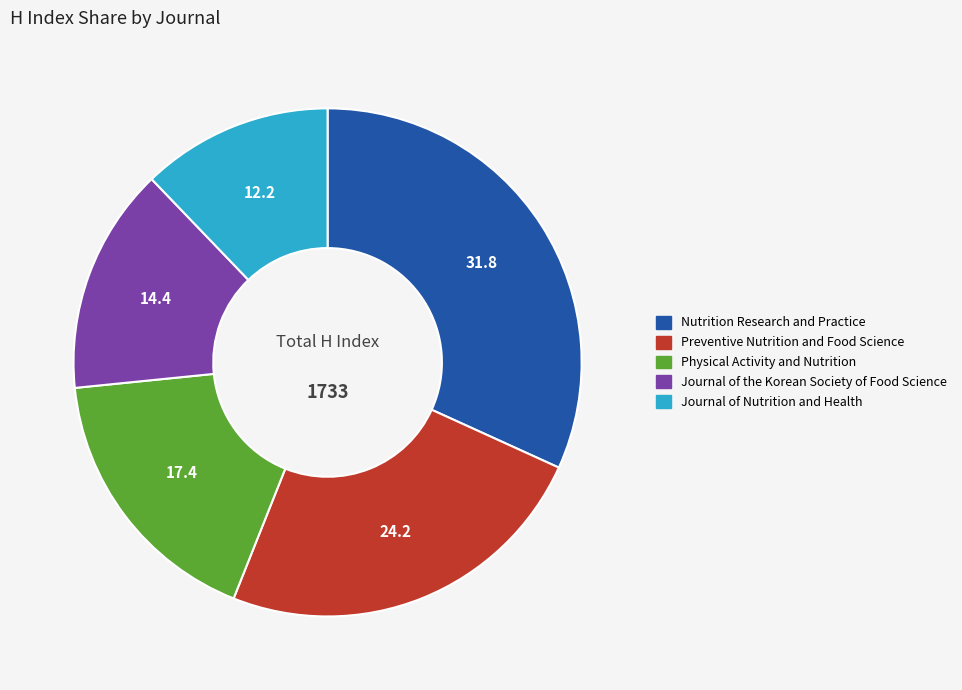

Rank the categories by value from highest to lowest.

Nutrition Research and Practice, Preventive Nutrition and Food Science, Physical Activity and Nutrition, Journal of the Korean Society of Food Science, Journal of Nutrition and Health